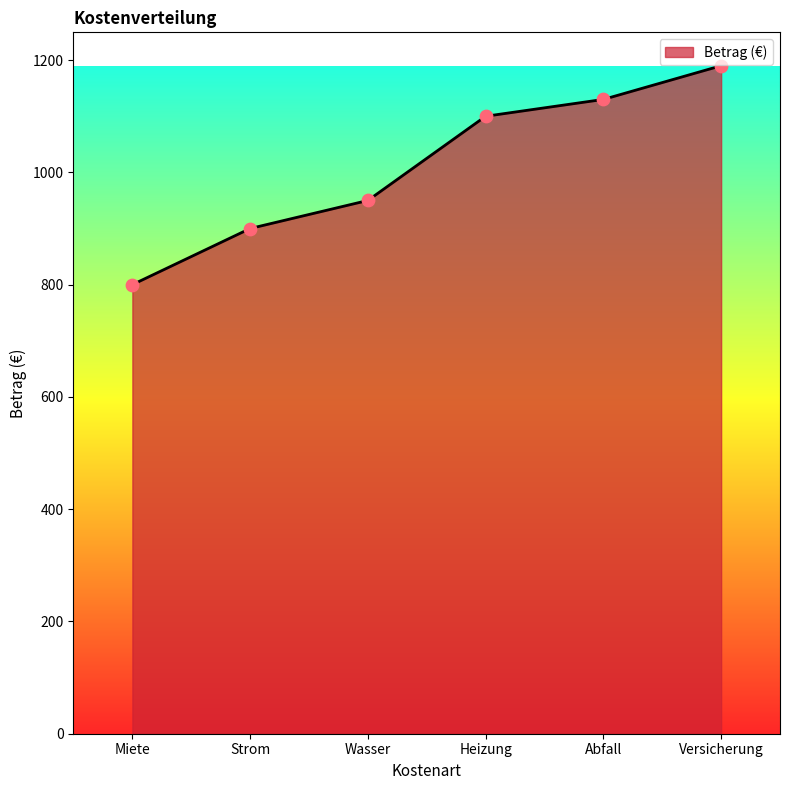

Which has a higher value, Miete or Versicherung?

Versicherung